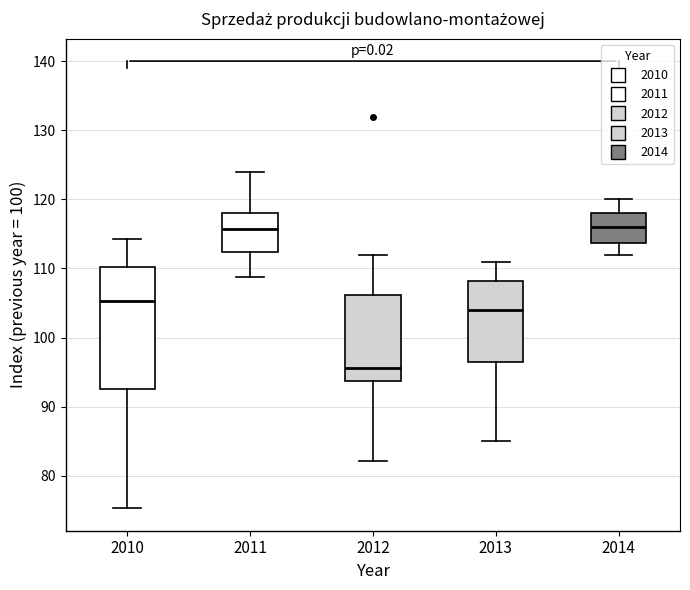

Reading left to right, read every box against the y-axis: the position of its median line, the range the box covers, and the ends of its whiskers. The values are not printed on the chart, so give them approximately, as read against the axis.

2010: median 105, box 93 to 110, whiskers 75 to 114
2011: median 116, box 112 to 118, whiskers 109 to 124
2012: median 96, box 94 to 106, whiskers 82 to 112
2013: median 104, box 97 to 108, whiskers 85 to 111
2014: median 116, box 114 to 118, whiskers 112 to 120